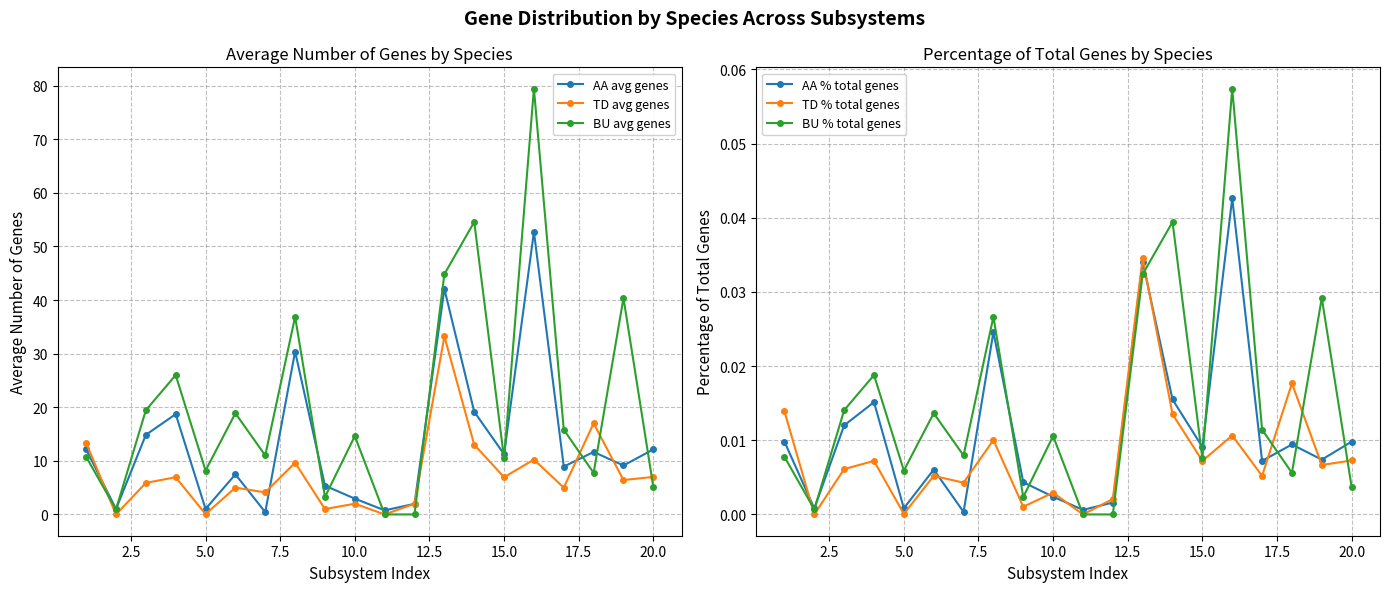

True or false: TD avg genes has more than 1 interior local peaks.

True